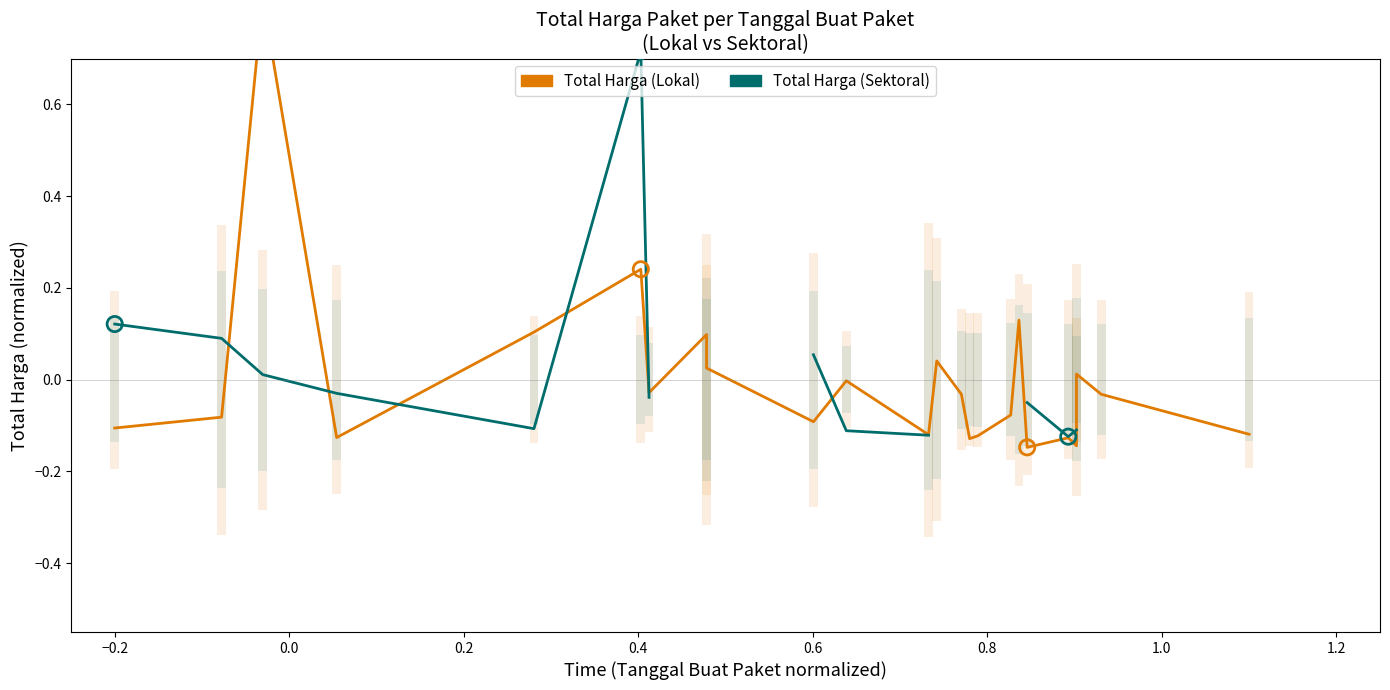

Which series has the widest spread of Y values?

Total Harga (Lokal)